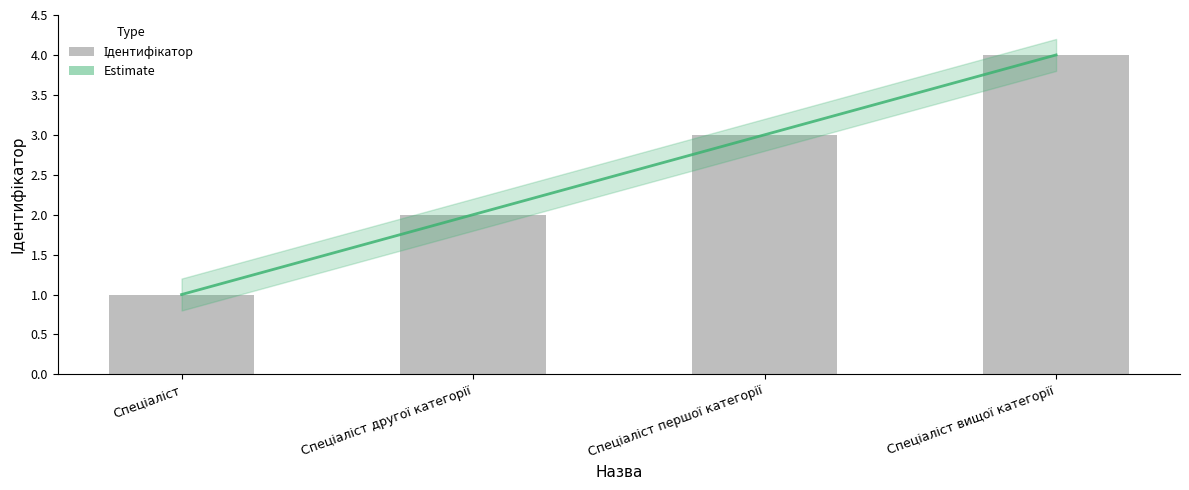

What is the sum of all values?

10